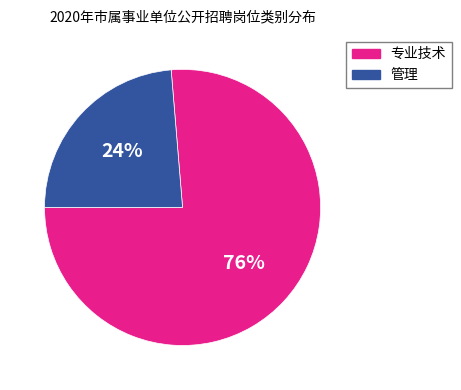

What percentage is the 管理 slice, to the nearest percent?

24%